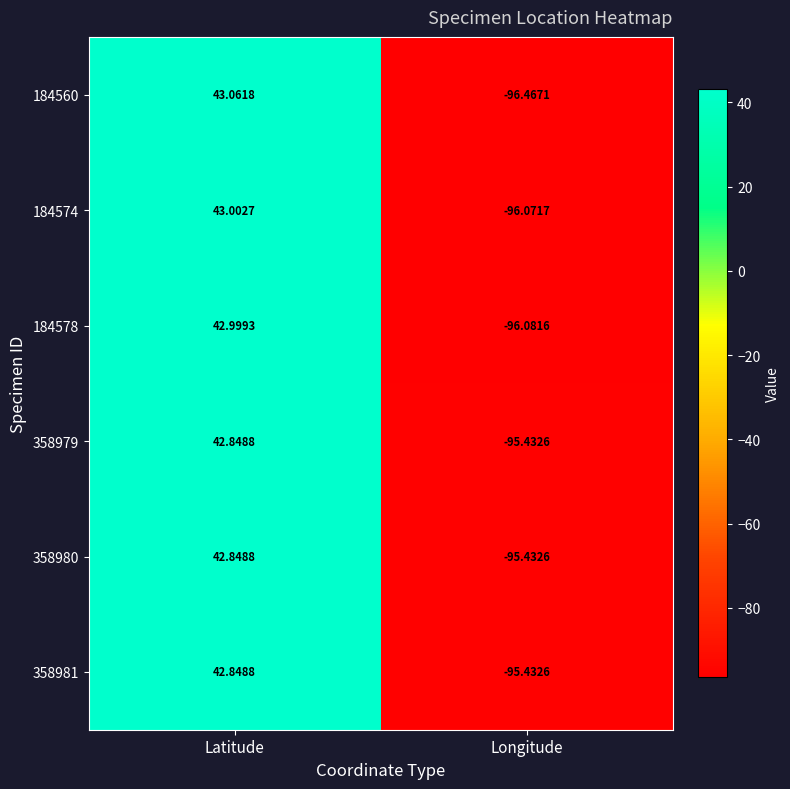

Which category has the highest value in the 358981 series?

Latitude